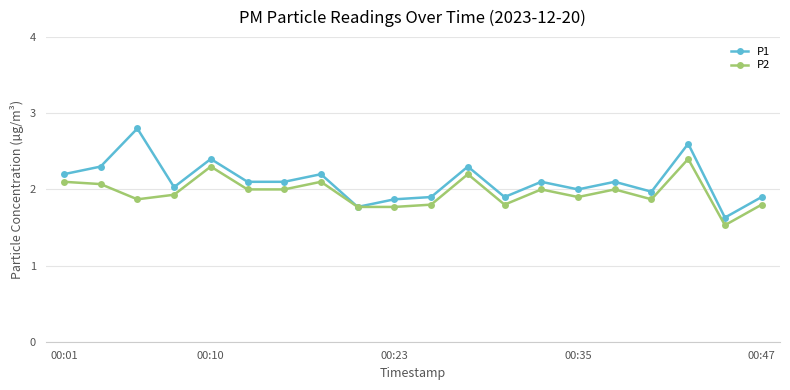

List the series in order of their peak value, lowest first.

P2, P1